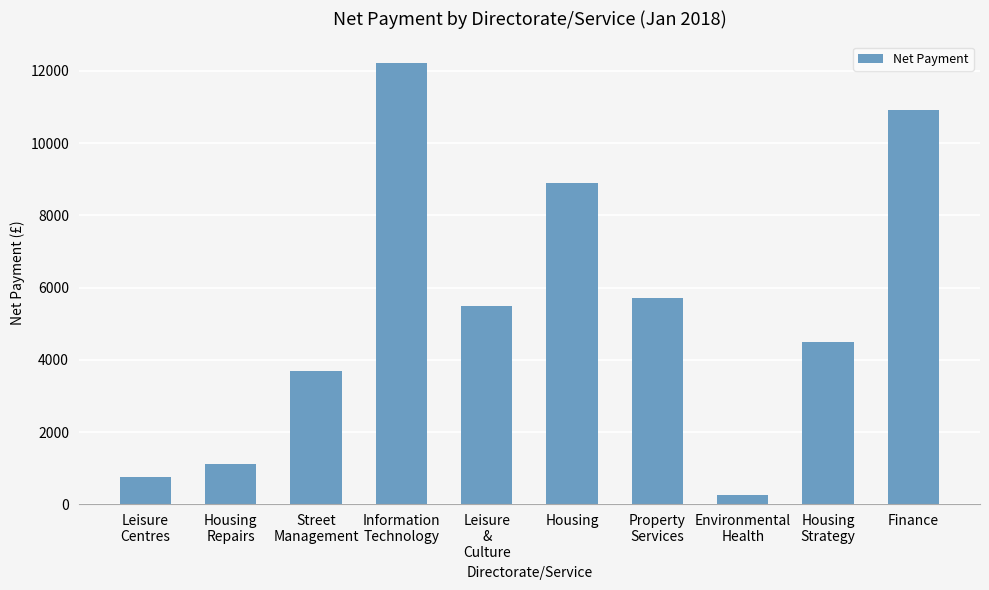

The value at Leisure
Centres is 759.0. True or false?

True